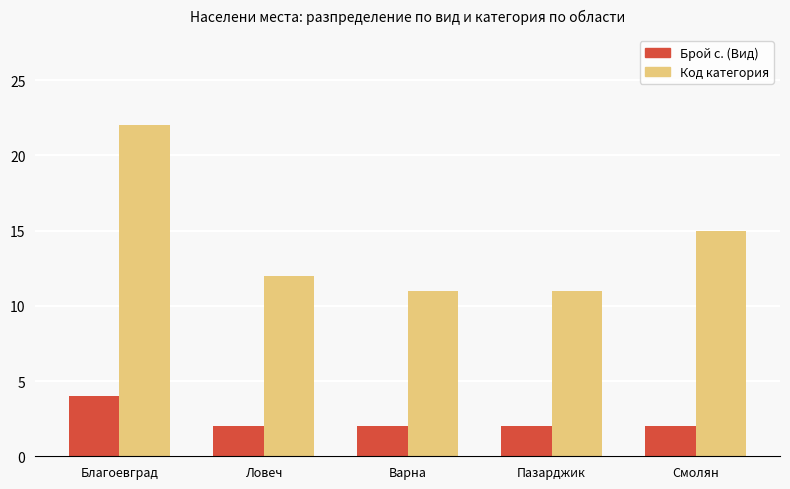

What is the difference between the highest and lowest values at Благоевград?

18